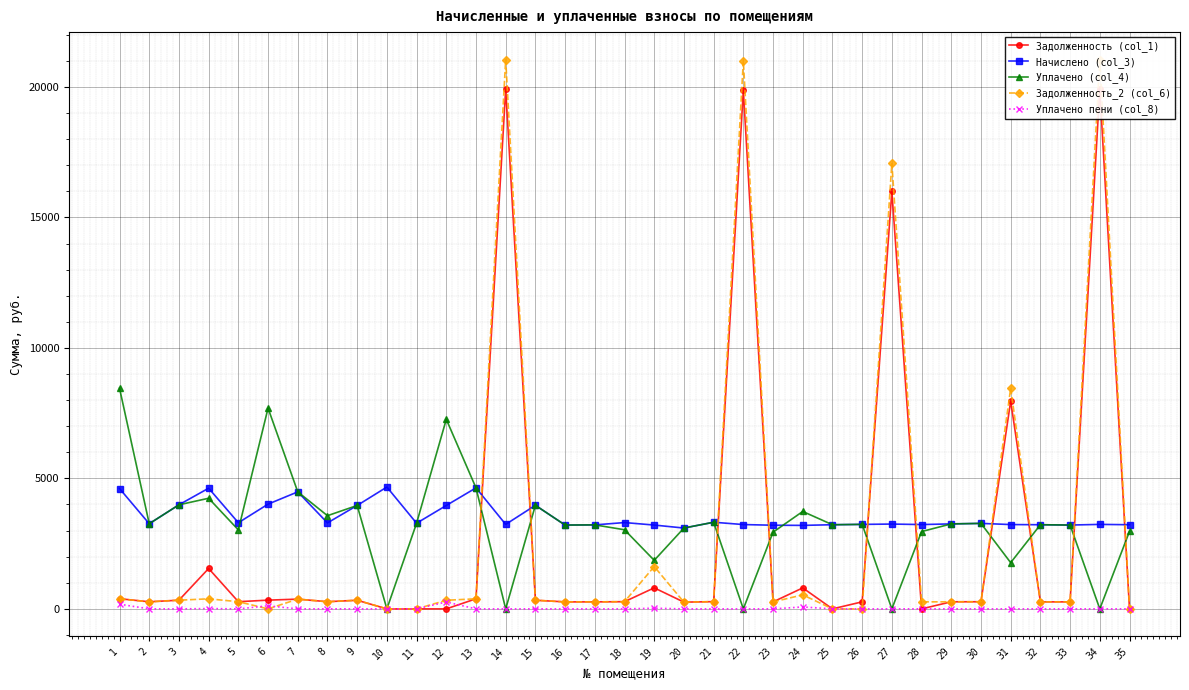

How many data points does each series have?

35